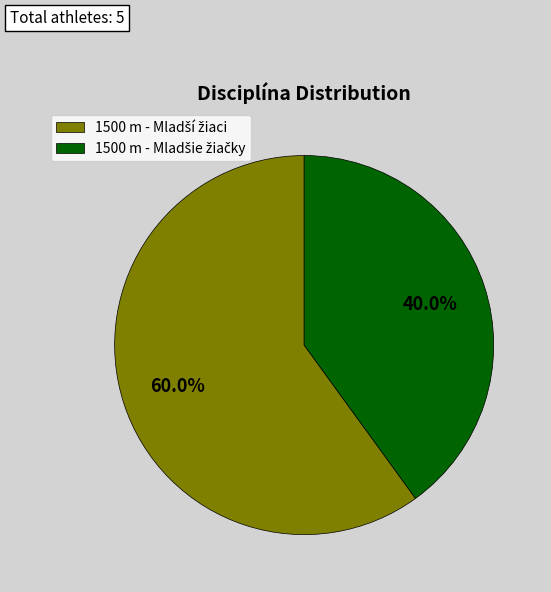

Is there a majority slice in this chart?

Yes